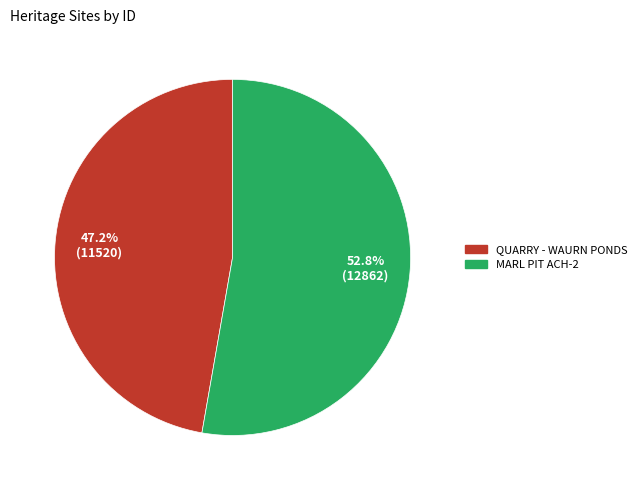

Between QUARRY - WAURN PONDS and MARL PIT ACH-2, which is larger?

MARL PIT ACH-2